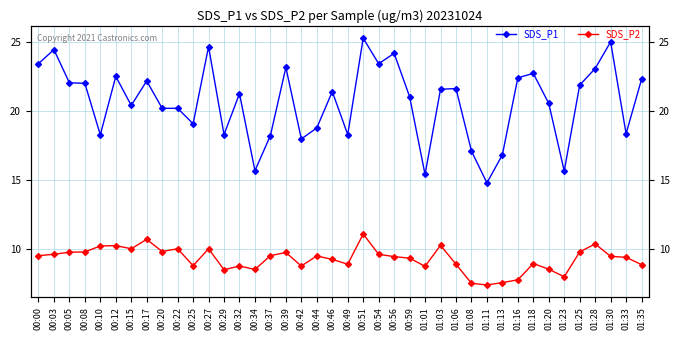

What is the value of the SDS_P1 point at the 30th from the left?

14.8